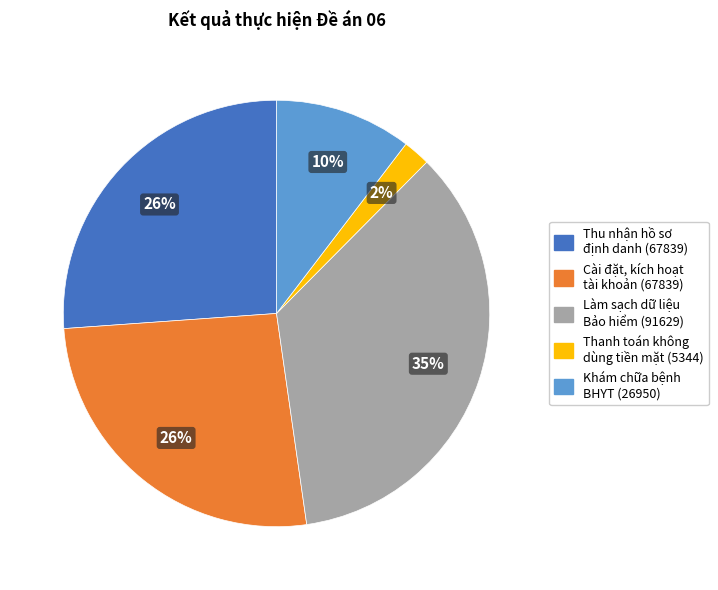

Count the number of slices in the pie.

5